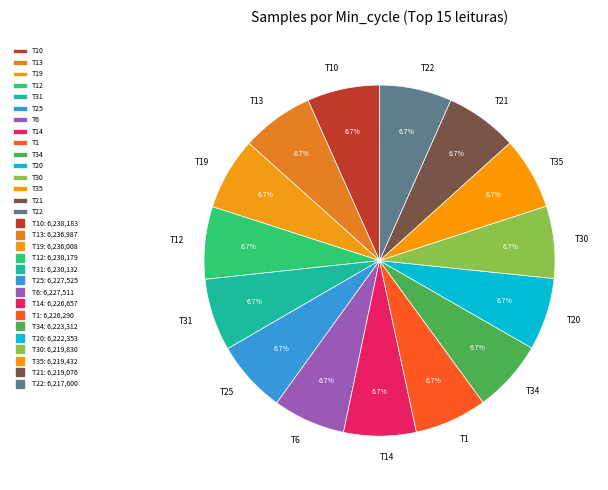

Is T34 the majority of the pie?

No